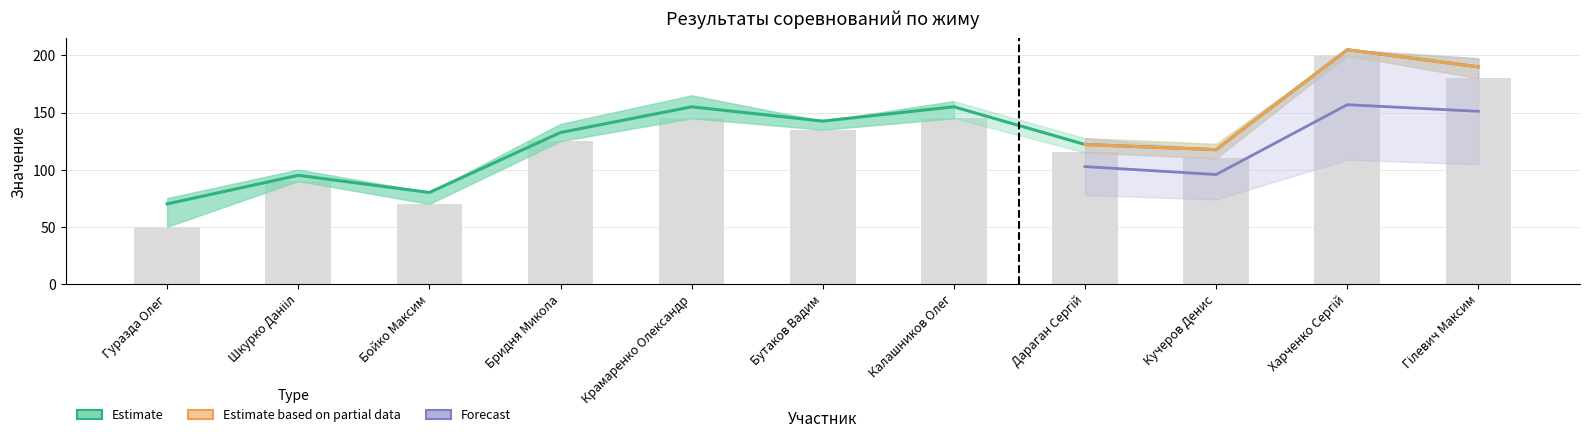

What is the label of the 8th bar from the right?

Бридня Микола